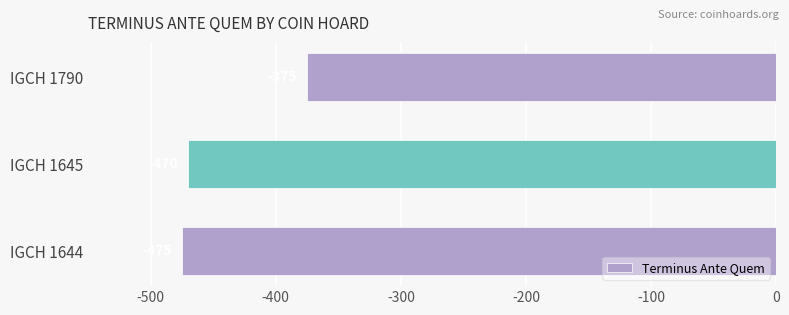

True or false: the data shows -375 at IGCH 1790.

True